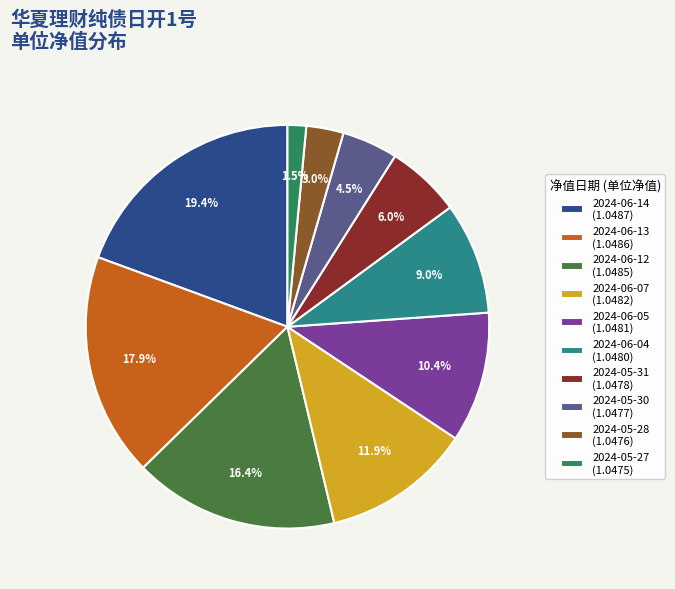

Between 2024-06-07 and 2024-05-31, which is larger?

2024-06-07